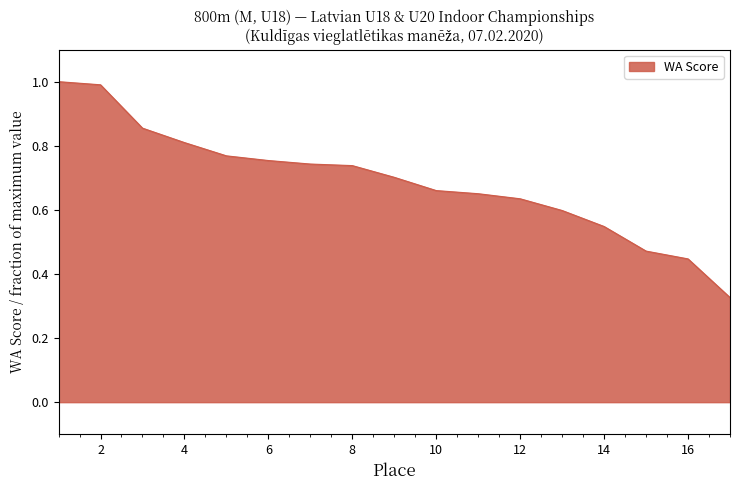

What is the greatest value displayed?

1.0